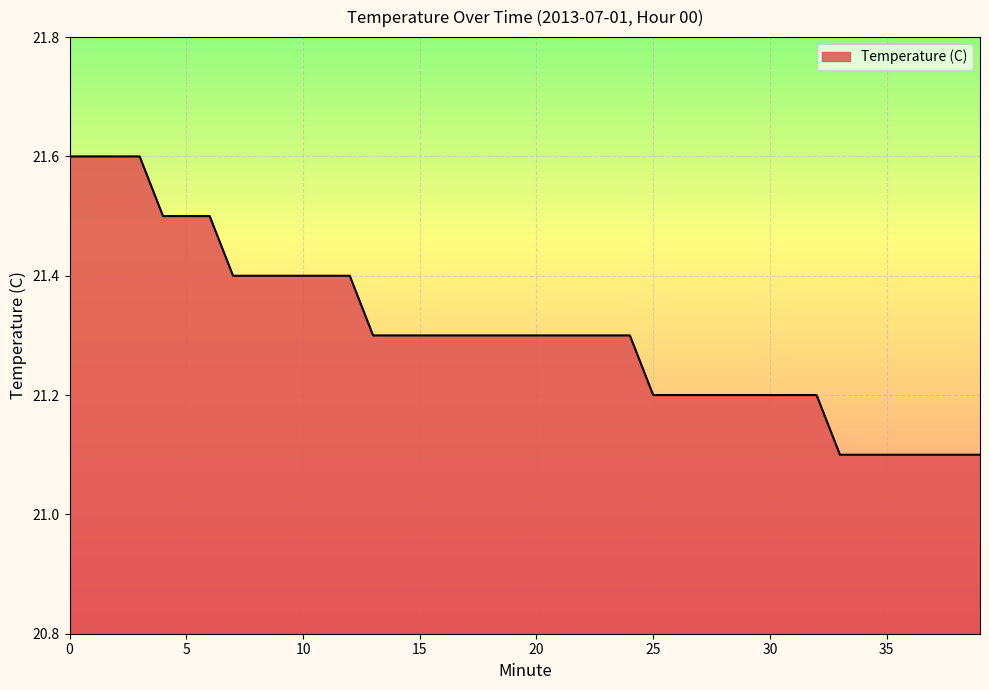

What is the smallest value displayed?

21.1